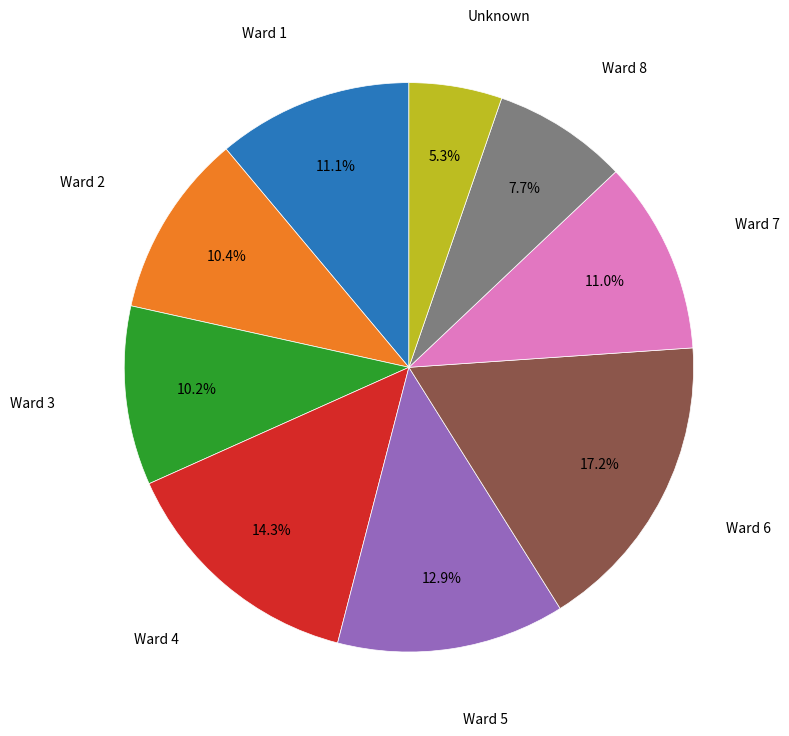

Is there a majority slice in this chart?

No